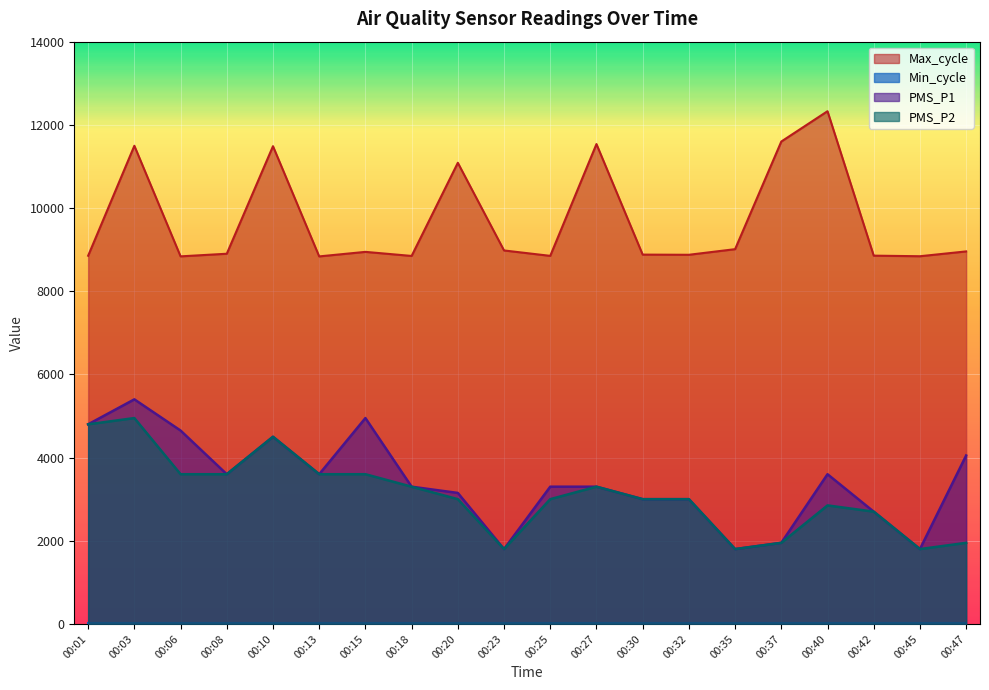

The Max_cycle series shows 2594 at 00:13. True or false?

False